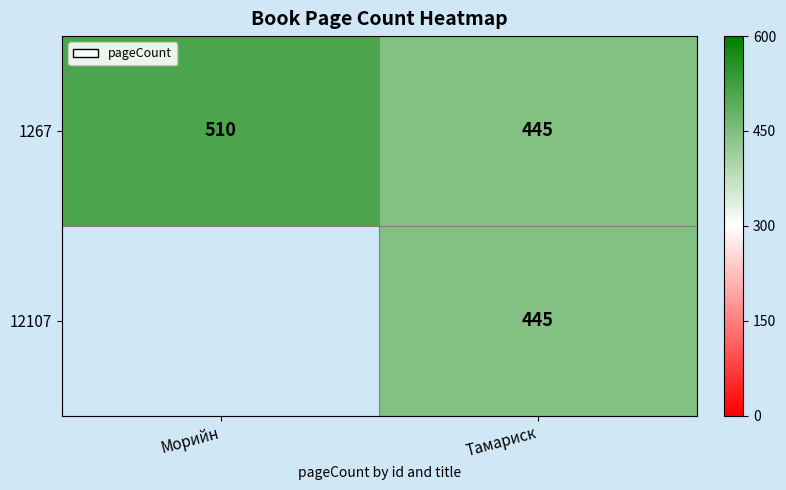

How many distinct data groups are displayed?

2